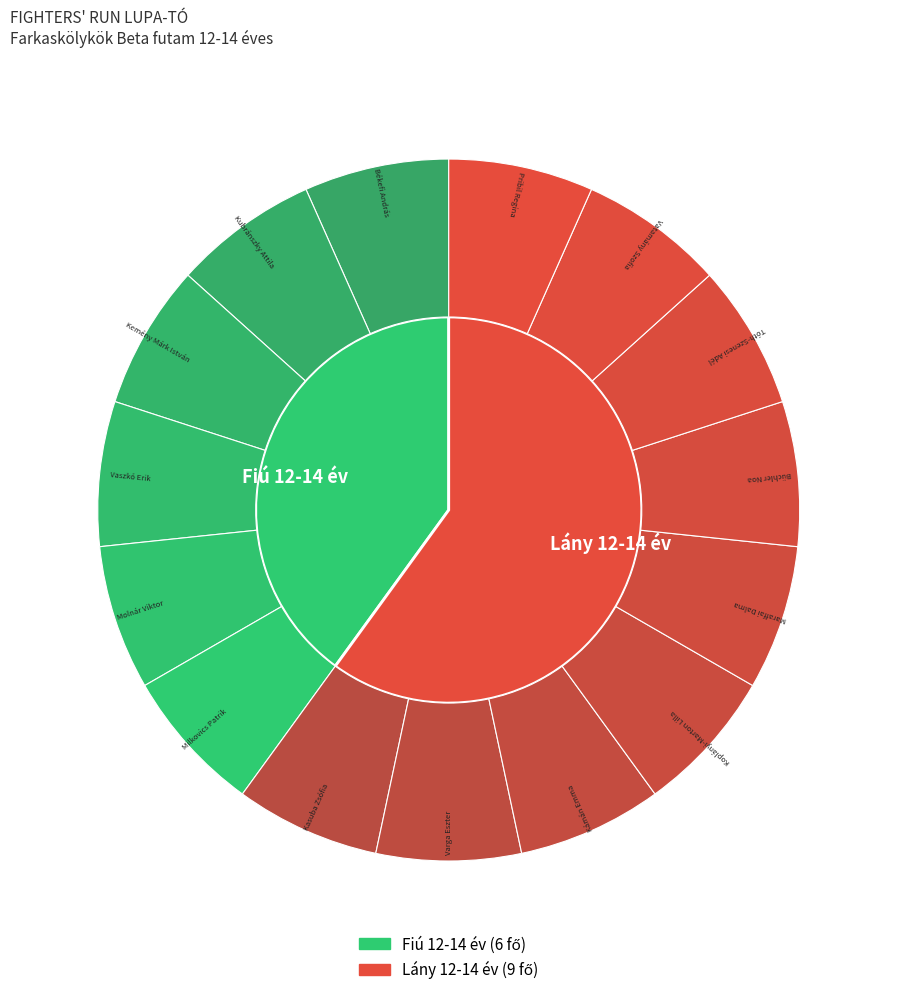

To the nearest percent, what percentage of the pie is Lány 12-14 év?

60%